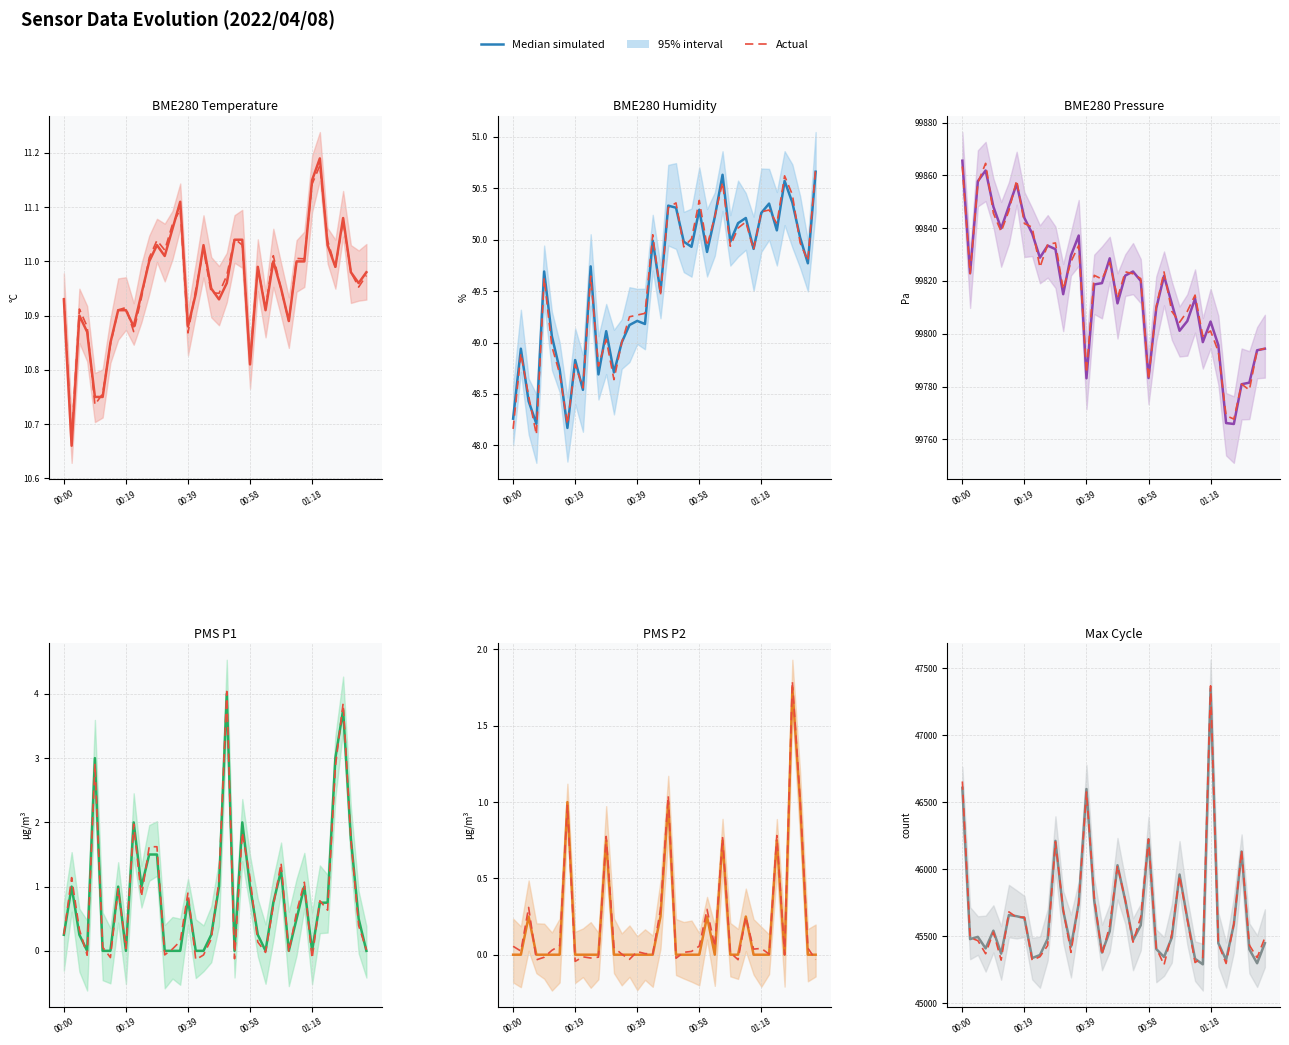

At which category is the sum across all series the highest?

32